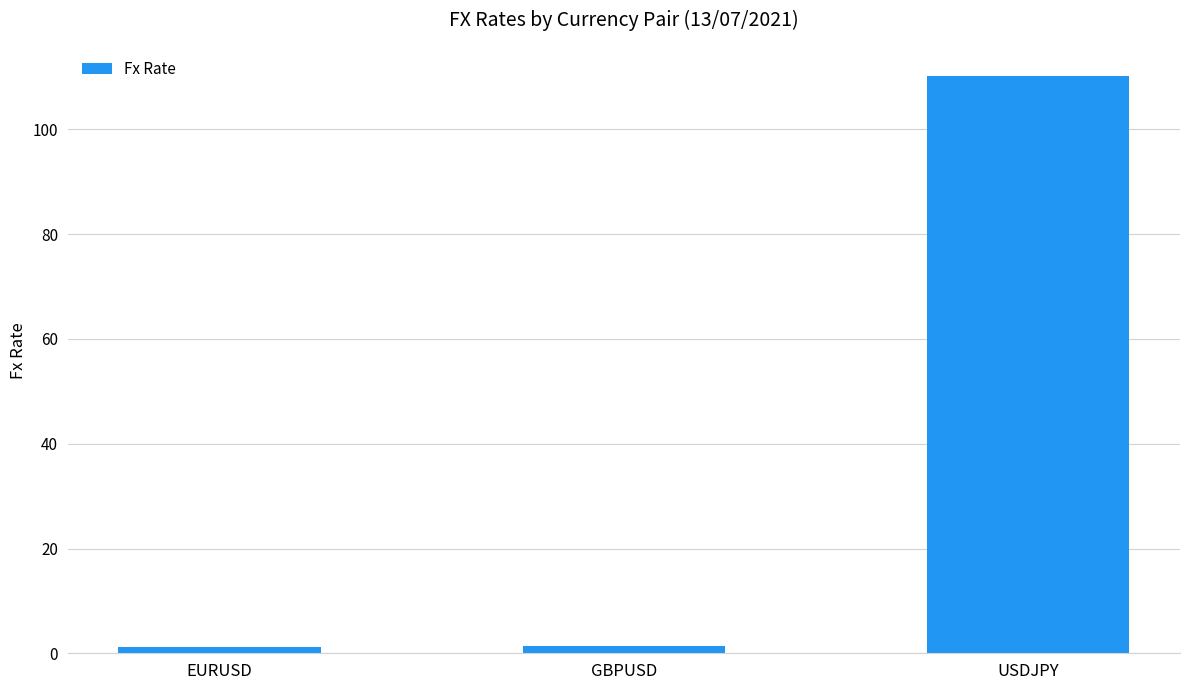

What is the difference between the maximum and minimum values?

109.0